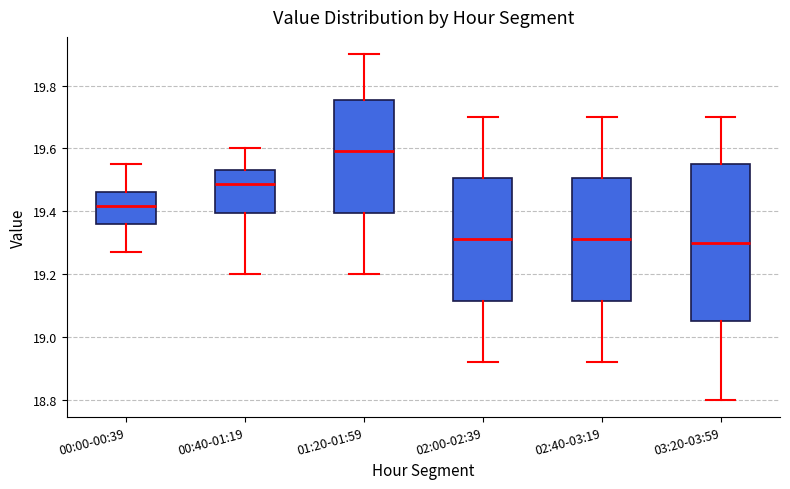

Where does the lower whisker of the box for 00:00-00:39 end on the y-axis? The values are not printed on the chart, so give them approximately, as read against the axis.

19.28